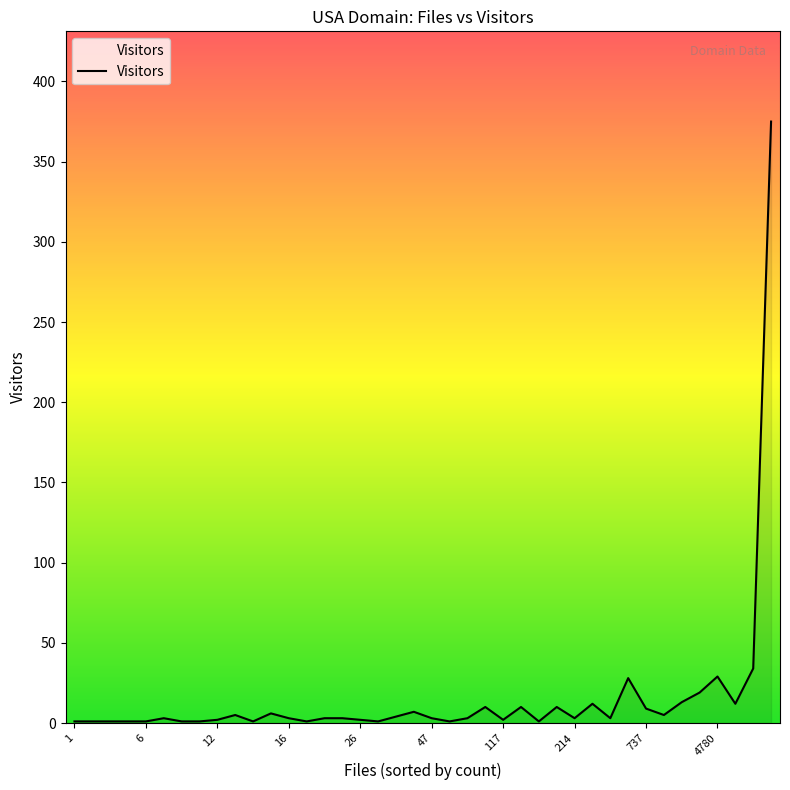

What is the greatest value displayed?

375